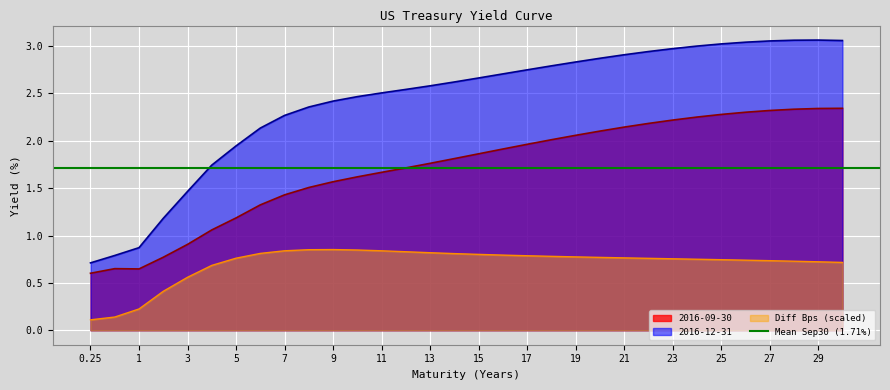

At 6, list the series in order from largest to smallest.

2016-12-31, 2016-09-30, Diff Bps